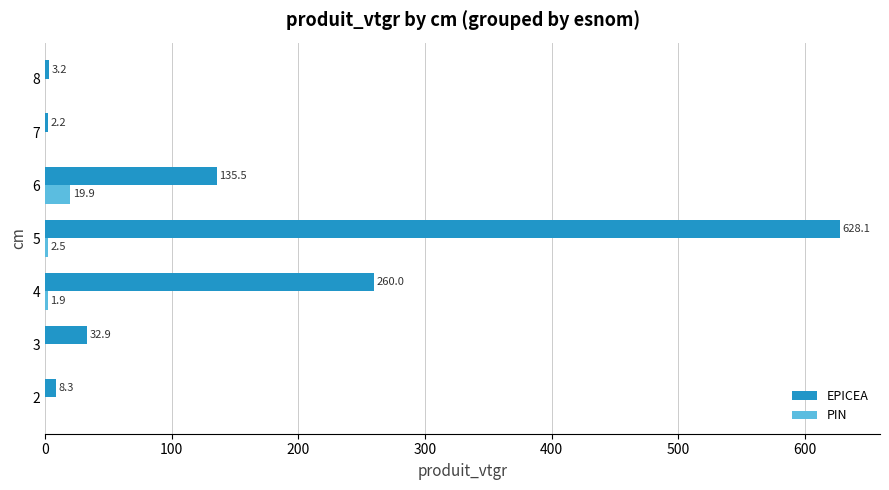

At which category is the sum across all series the highest?

5